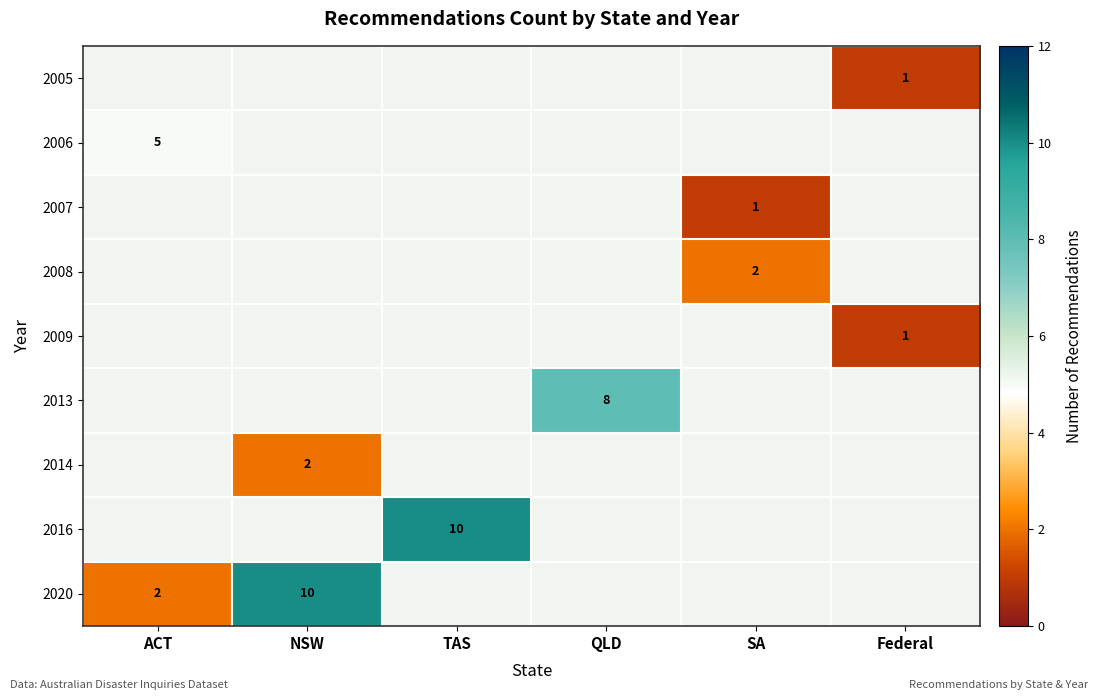

How many data points does each series have?

6